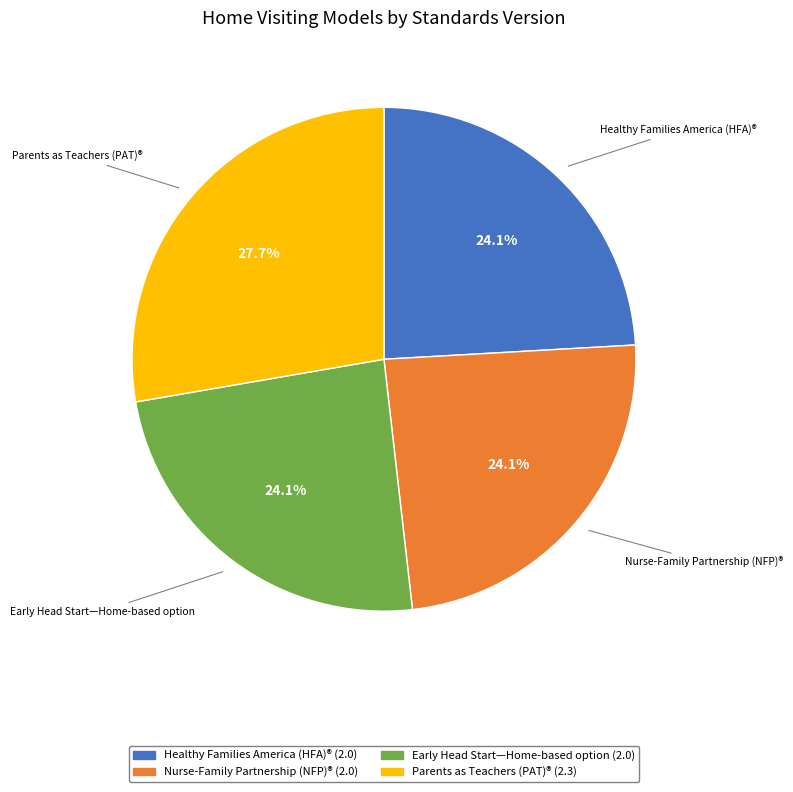

Does Healthy Families America (HFA)® represent more than half of the total?

No